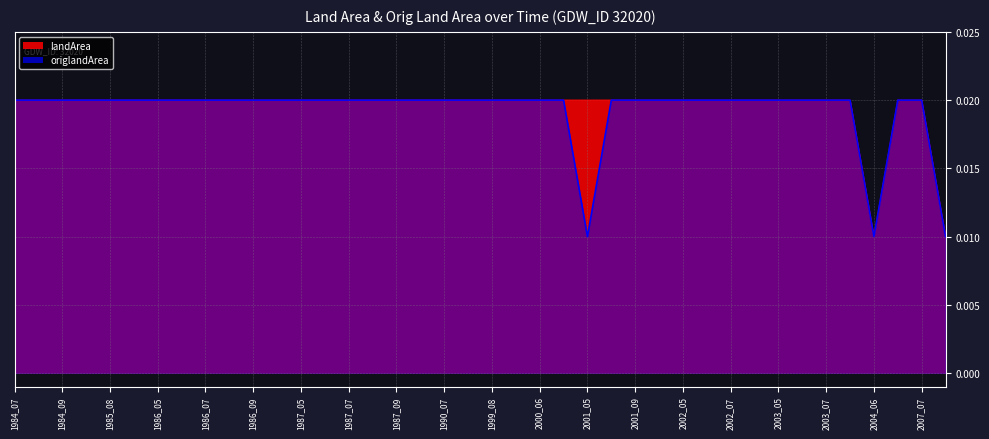

True or false: origlandArea and landArea intersect in this chart.

False